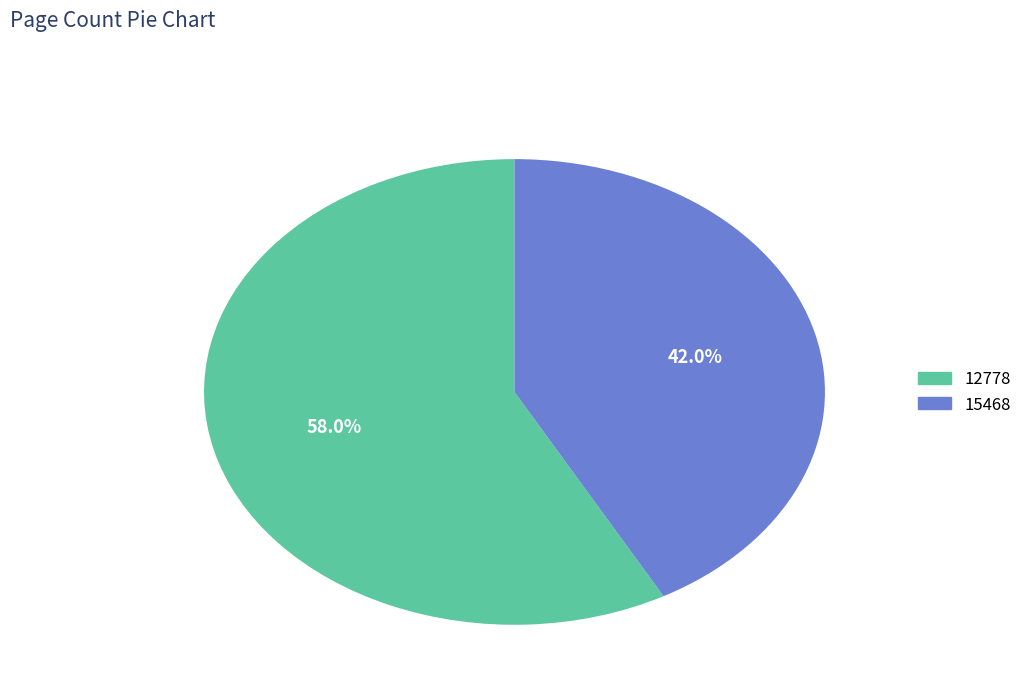

Approximately how many times larger is the value at 12778 compared to 15468?

1.4